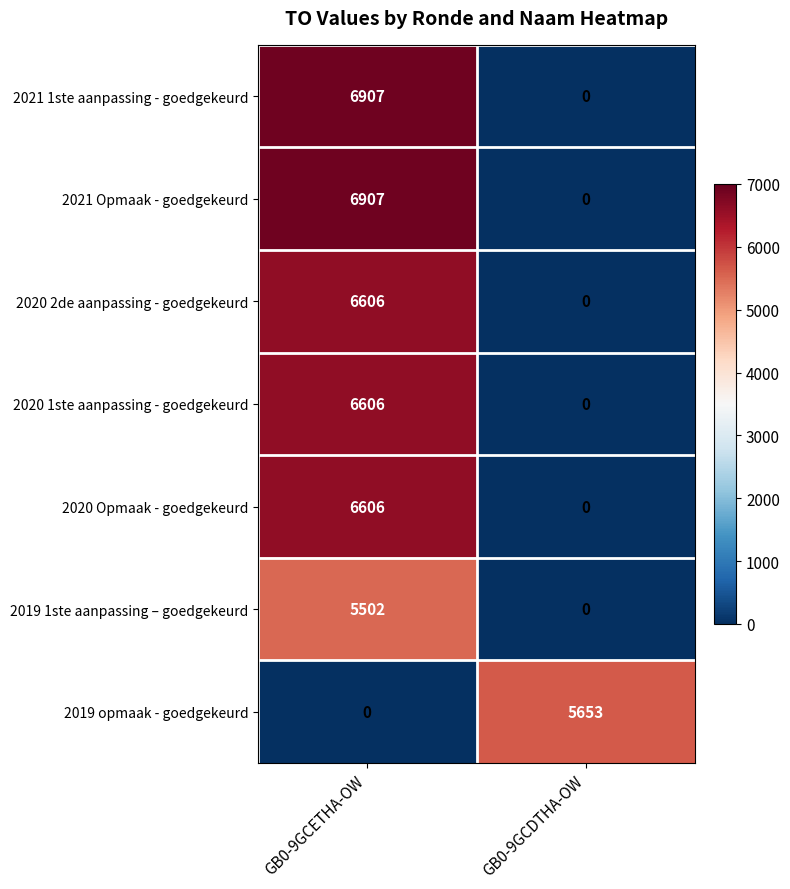

At which category is the sum across all series the highest?

GB0-9GCETHA-OW